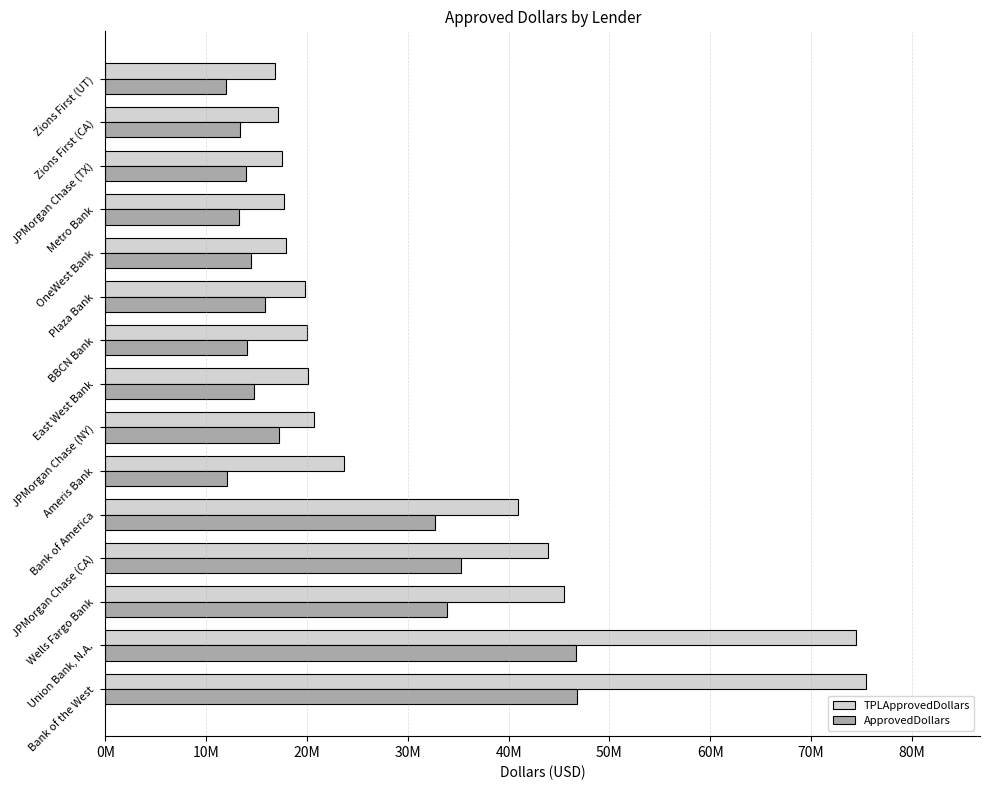

What is the highest value of the ApprovedDollars series?

46785000